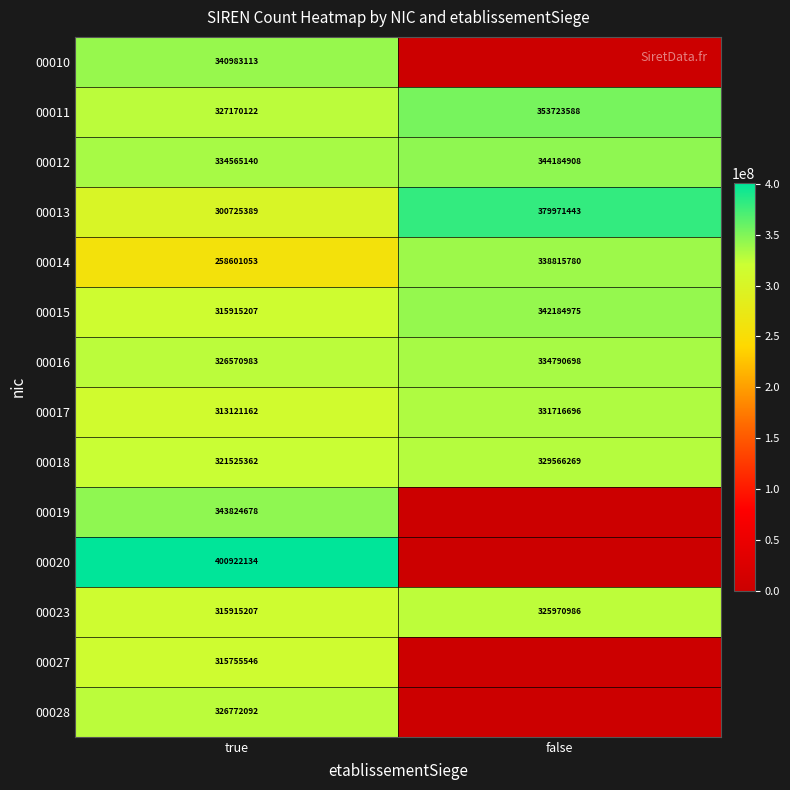

Is the value of 00018 at false greater than the value of 00023 at false?

Yes